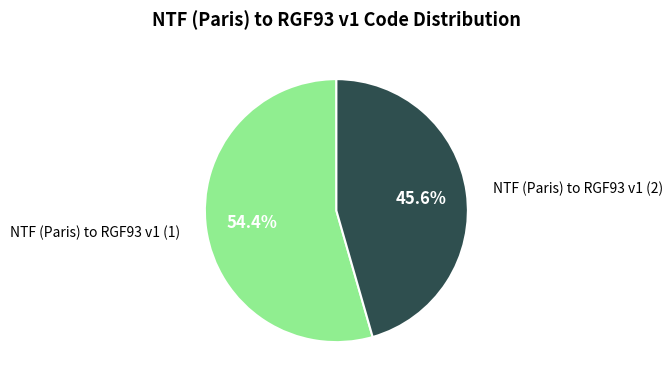

Is there a majority slice in this chart?

Yes